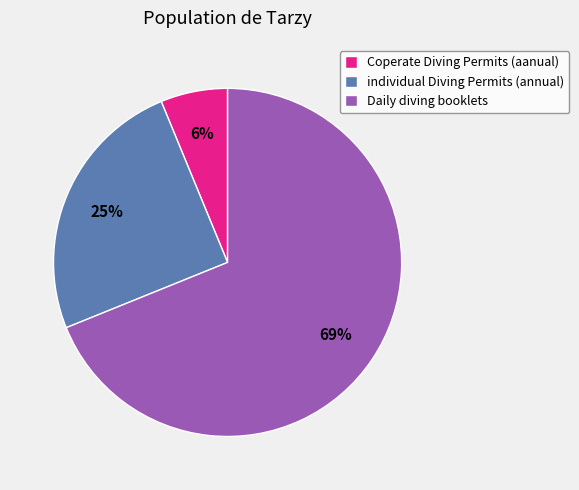

Approximately how many times larger is the value at individual Diving Permits (annual) compared to Daily diving booklets?

0.4